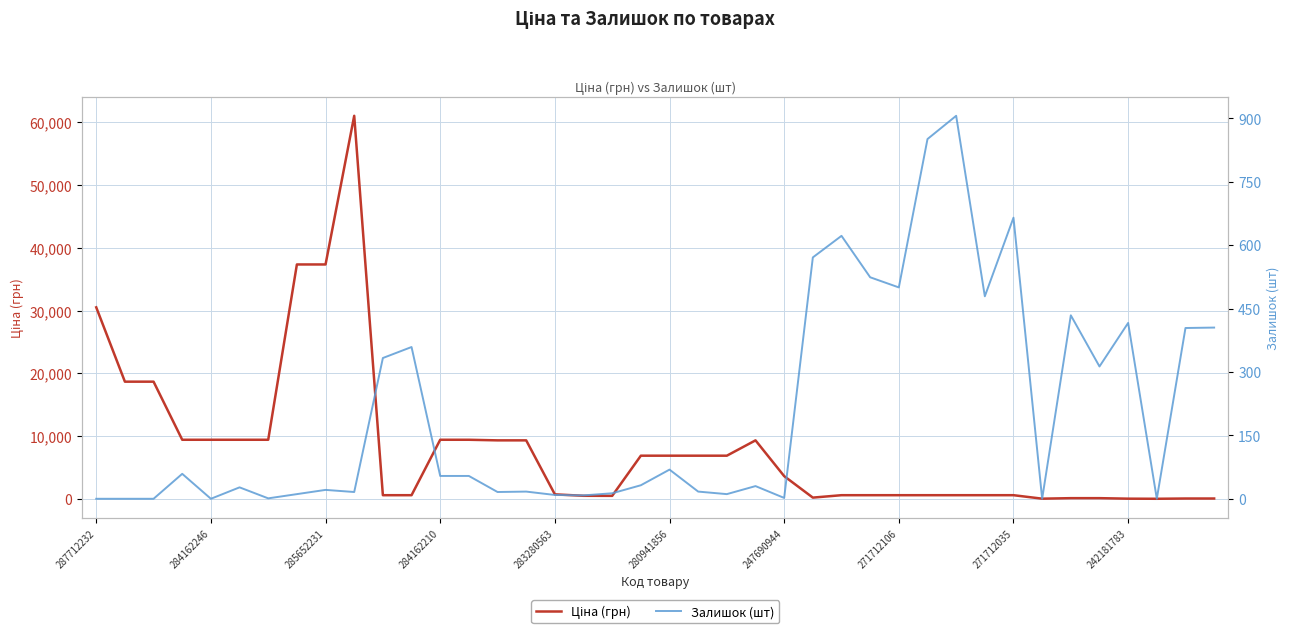

The Залишок (шт) series shows 571.4 at 29. True or false?

False